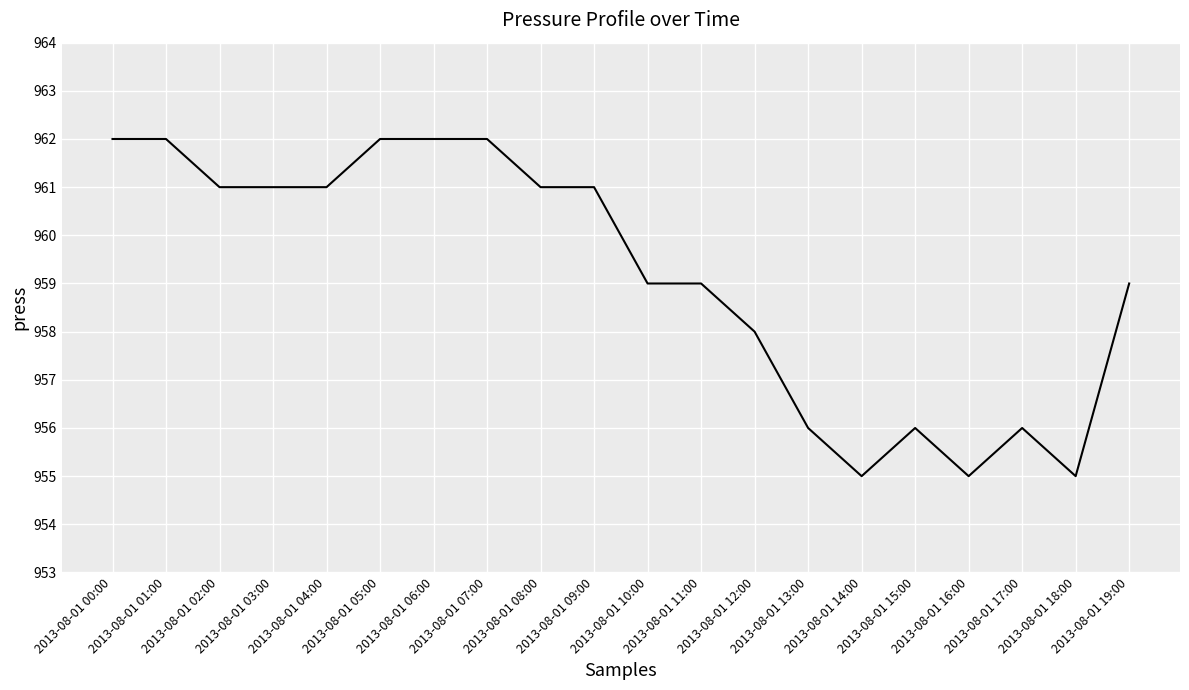

At which label is the value closest to 958?

2013-08-01 12:00